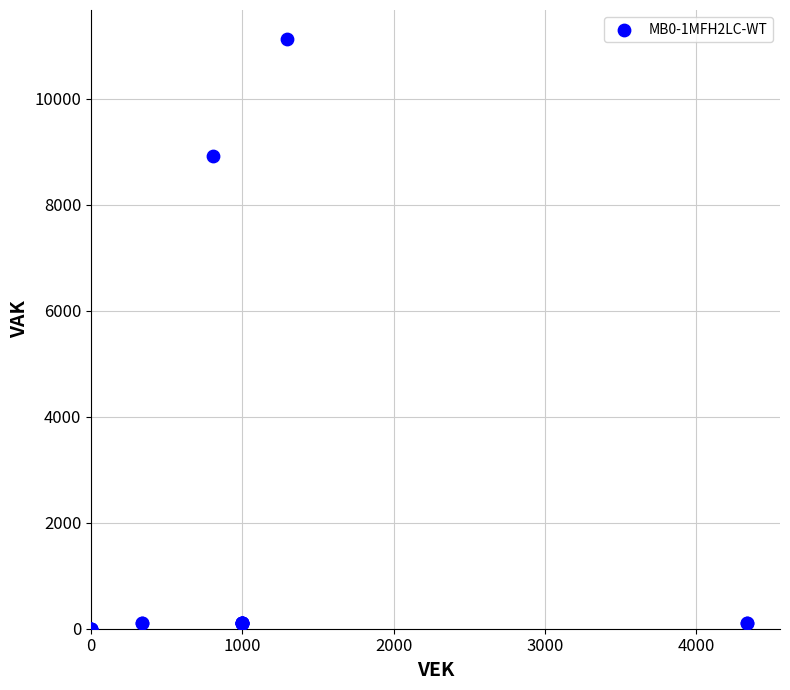

What Y value in the scatter plot is closest to 5561?

8932